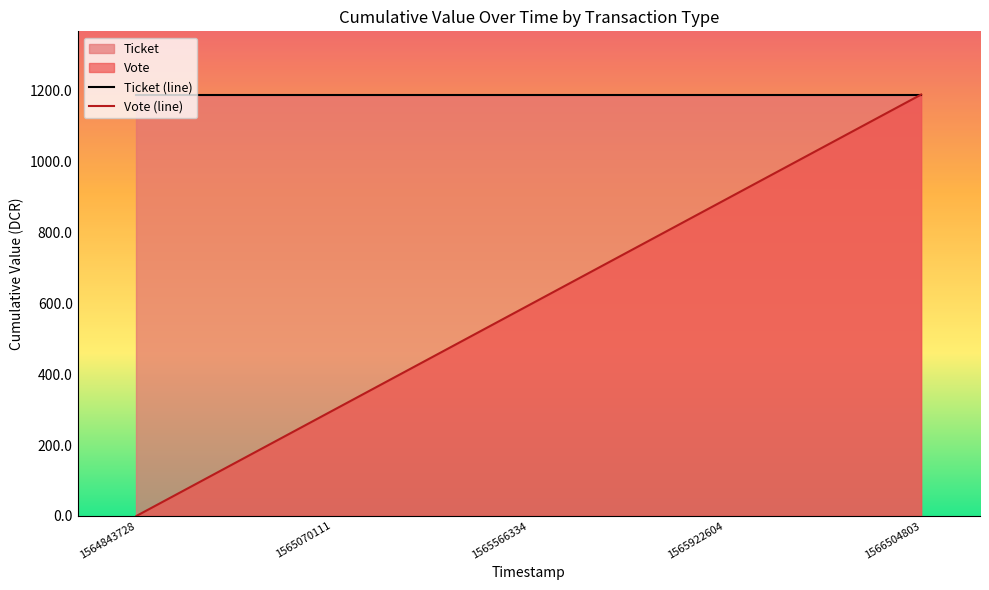

Which series changed the most between 1565922604 and 1566504803?

Vote (line)